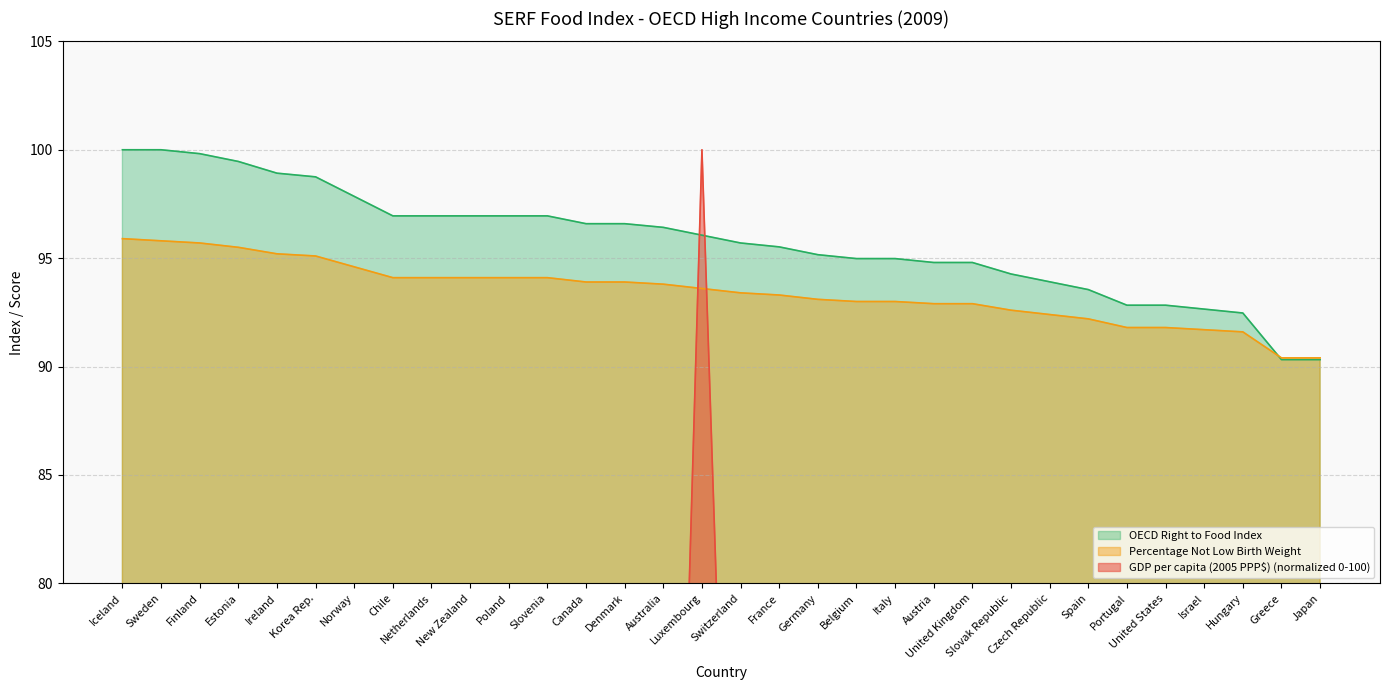

True or false: OECD Right to Food Index has a value of 37.8 at Finland.

False